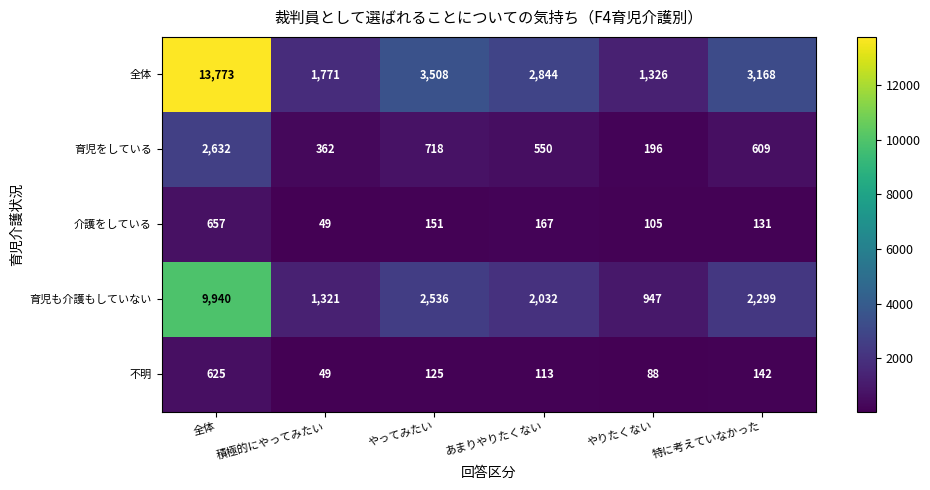

Which series has the largest total across all categories?

全体